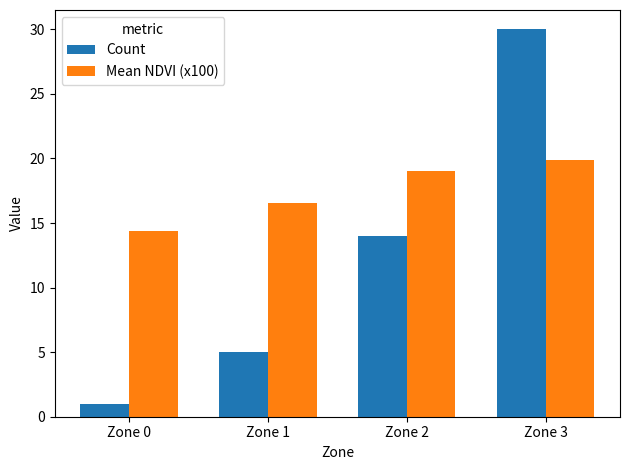

Between Zone 1 and Zone 3, which series saw the biggest shift?

Count